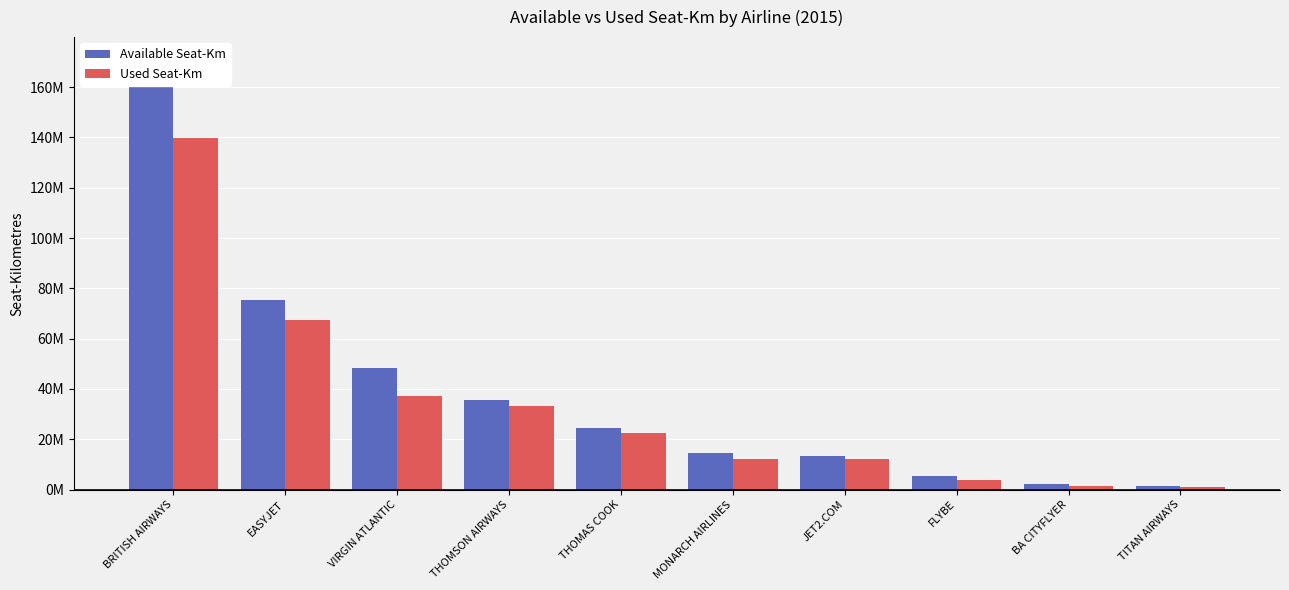

What is the label of the 6th bar from the left?

MONARCH AIRLINES